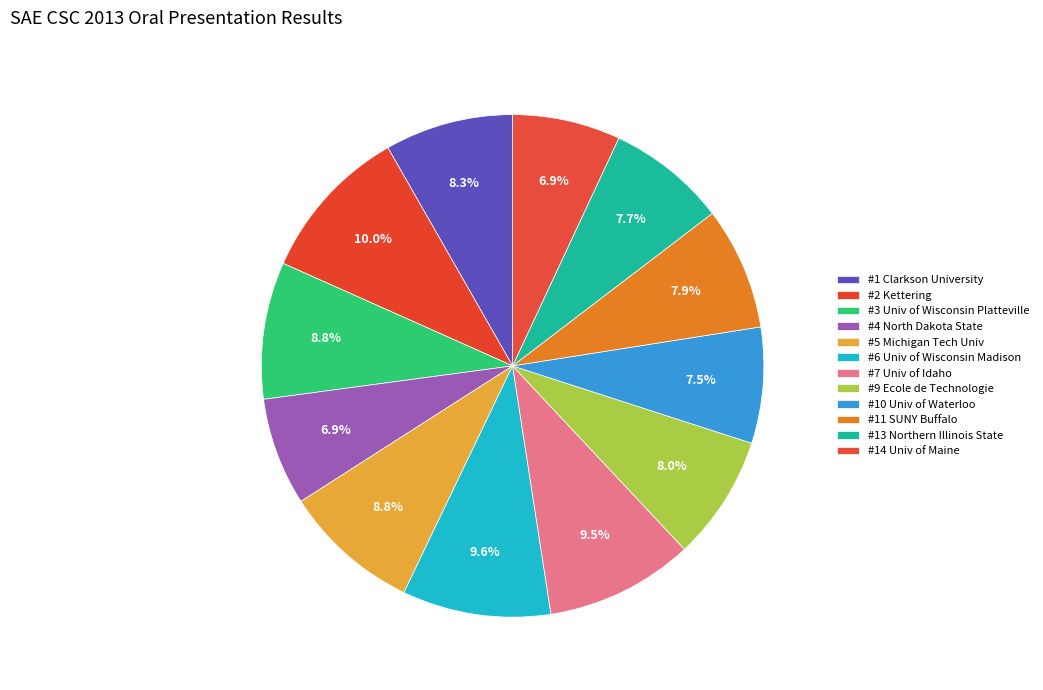

To the nearest percent, what is the difference between the largest and smallest slice percentages?

3%